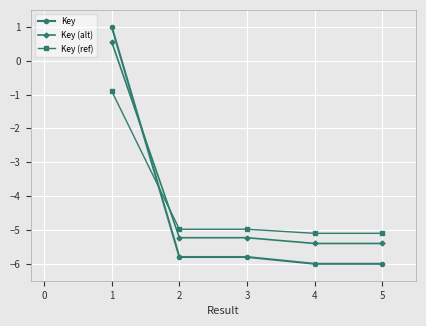

True or false: Key (ref) has more than 2 points higher than both neighbors.

False